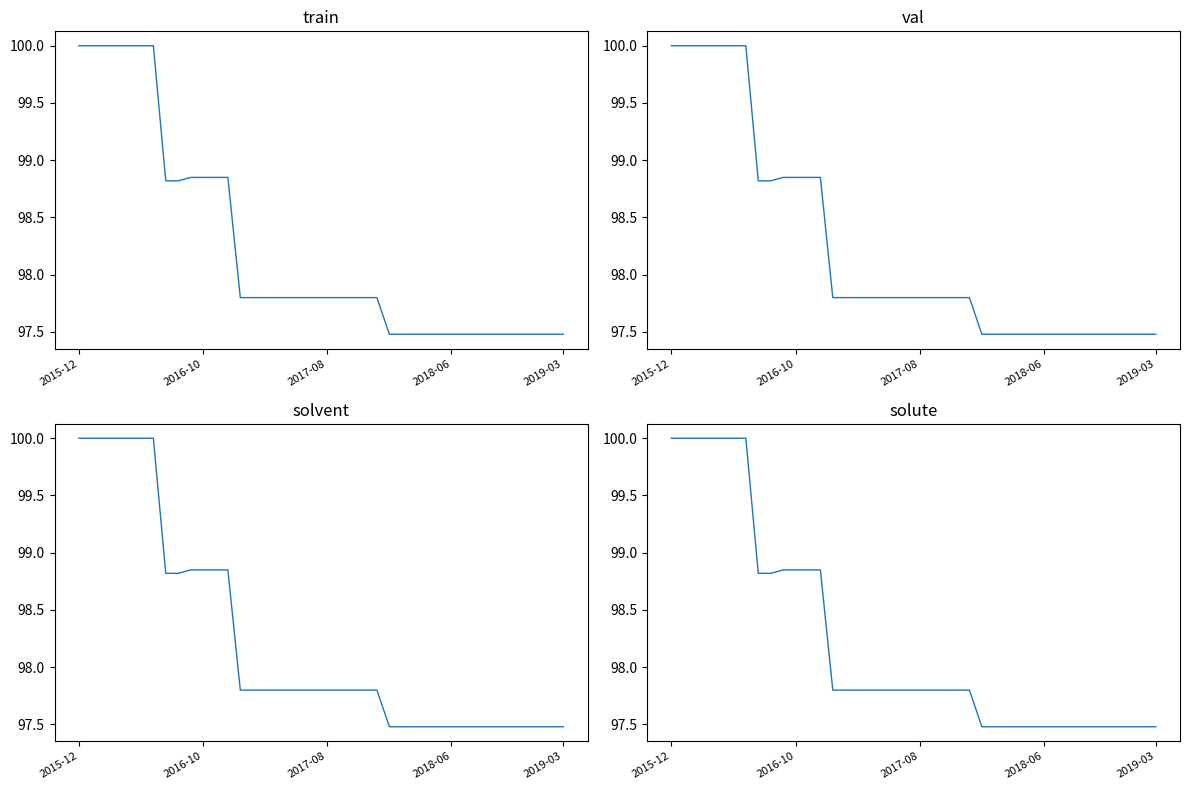

Which has a higher value, 29 or 13?

13